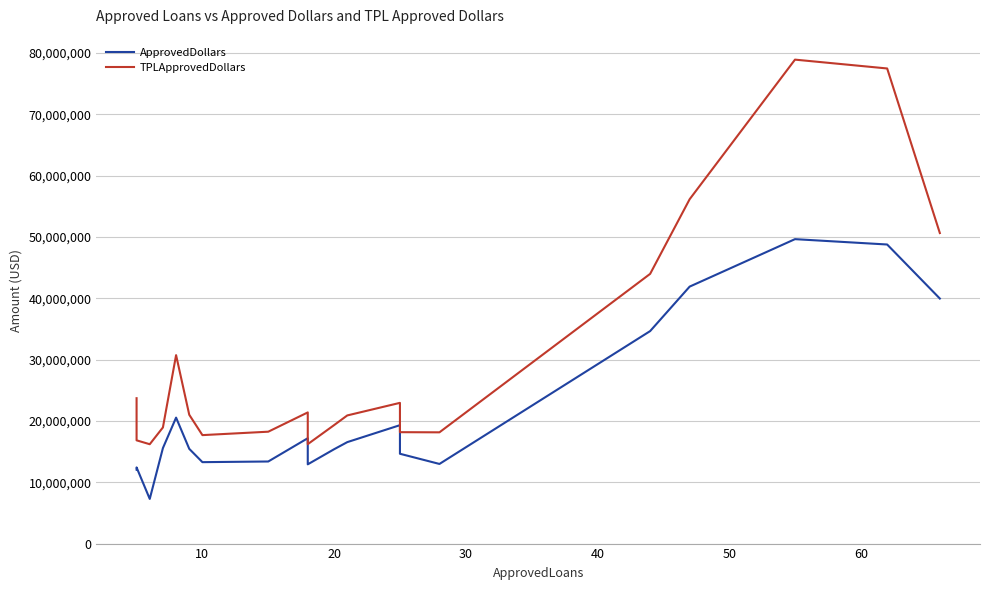

Rank the series by their average value, from highest to lowest.

TPLApprovedDollars, ApprovedDollars